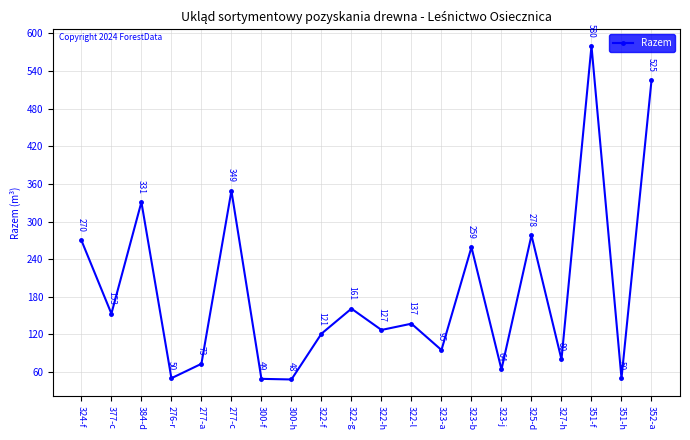

What is the change in value from 322-g to 323-a?

-66